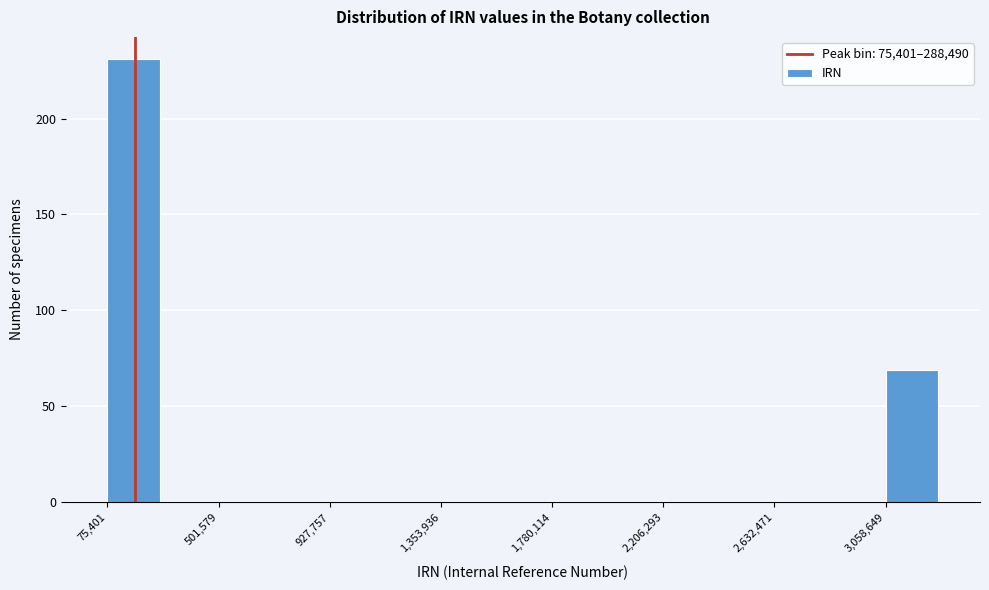

What is the height of the bar covering 3050000 to 3250000 on the x-axis? Neither the bar edges nor the heights are printed on the chart, so give them approximately, as read against the axes.

70